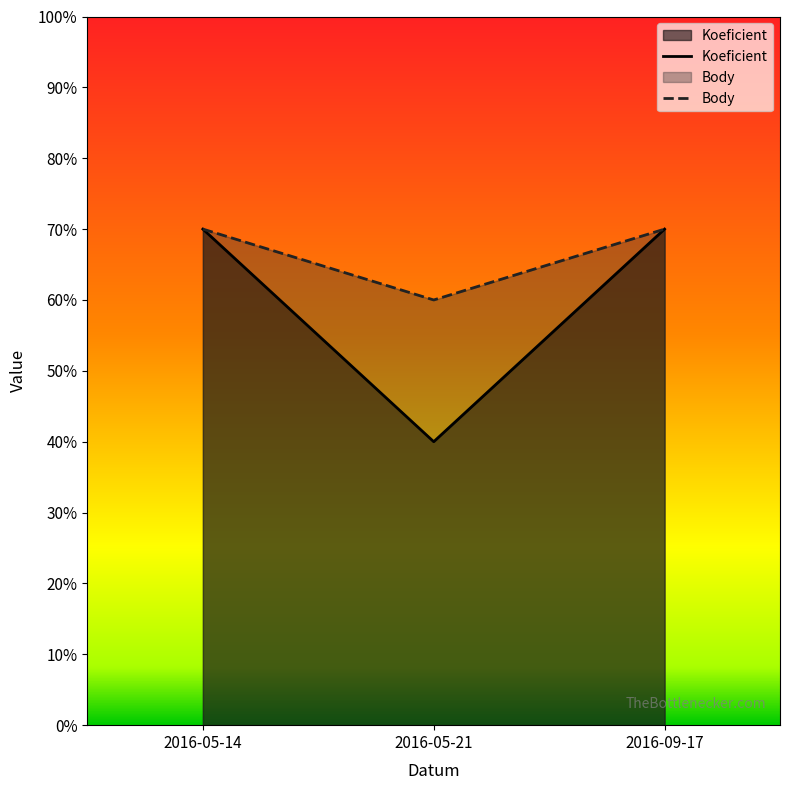

Does the chart display data point markers on the line(s)?

No